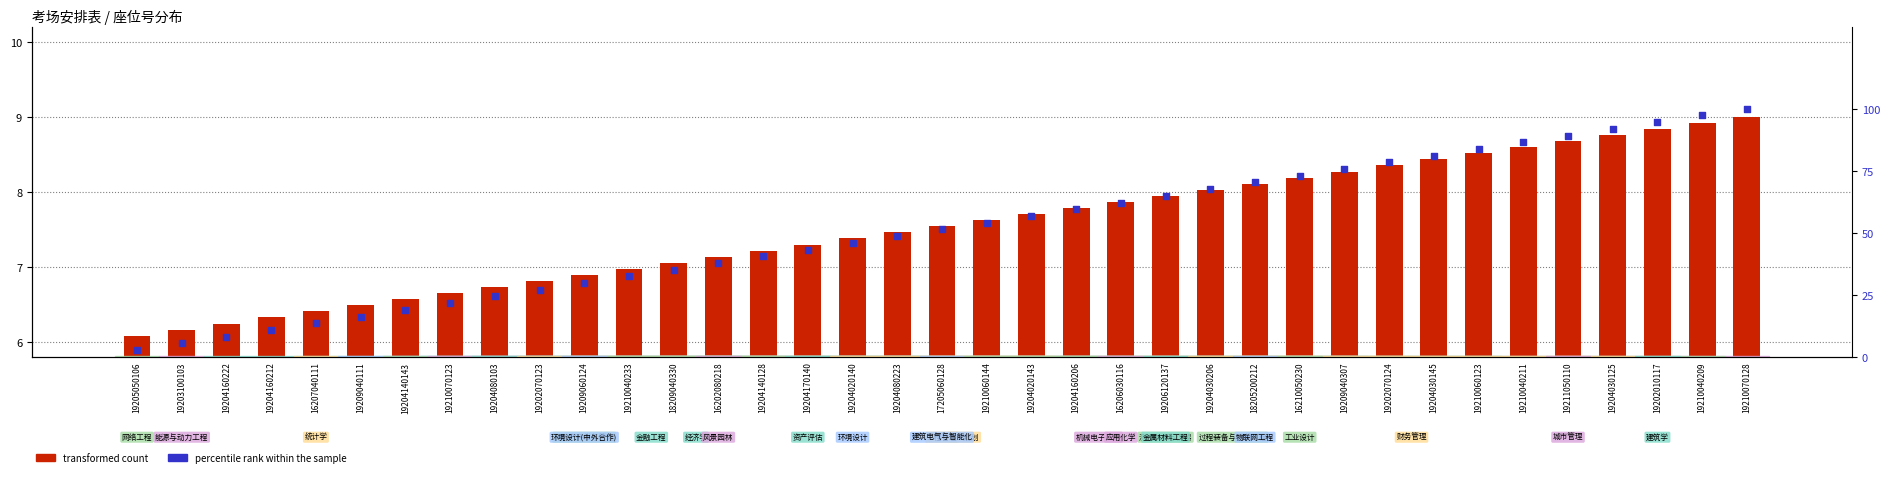

Between 18205200212 and 19209040307, which is larger?

19209040307